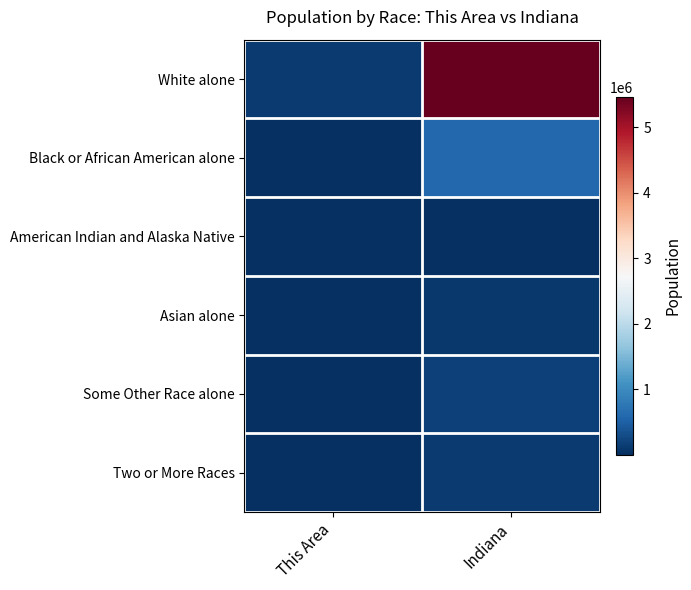

At which category is the sum across all series the highest?

Indiana